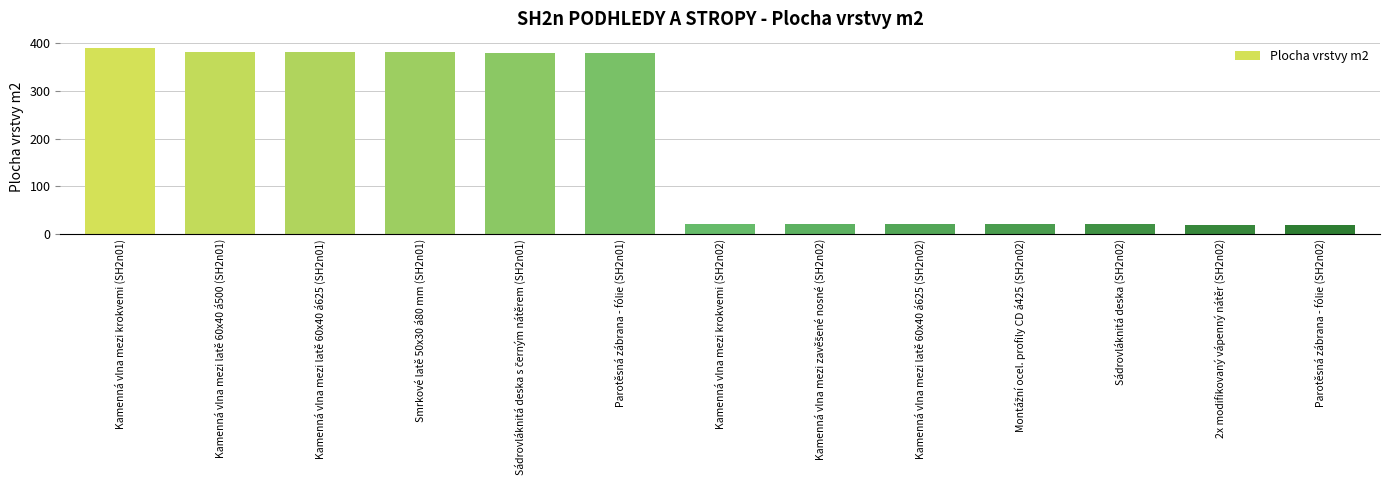

What is the greatest value displayed?

389.9